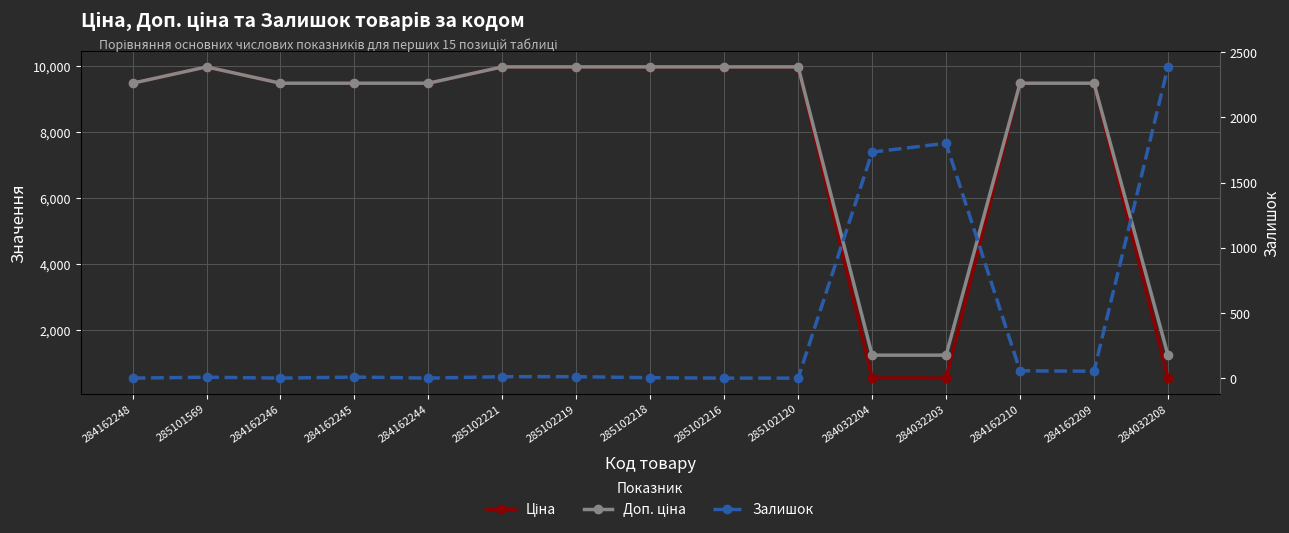

List the labels in order of Доп. ціна value, largest first.

285101569, 285102221, 285102219, 285102218, 285102216, 285102120, 284162248, 284162246, 284162245, 284162244, 284162210, 284162209, 284032204, 284032203, 284032208